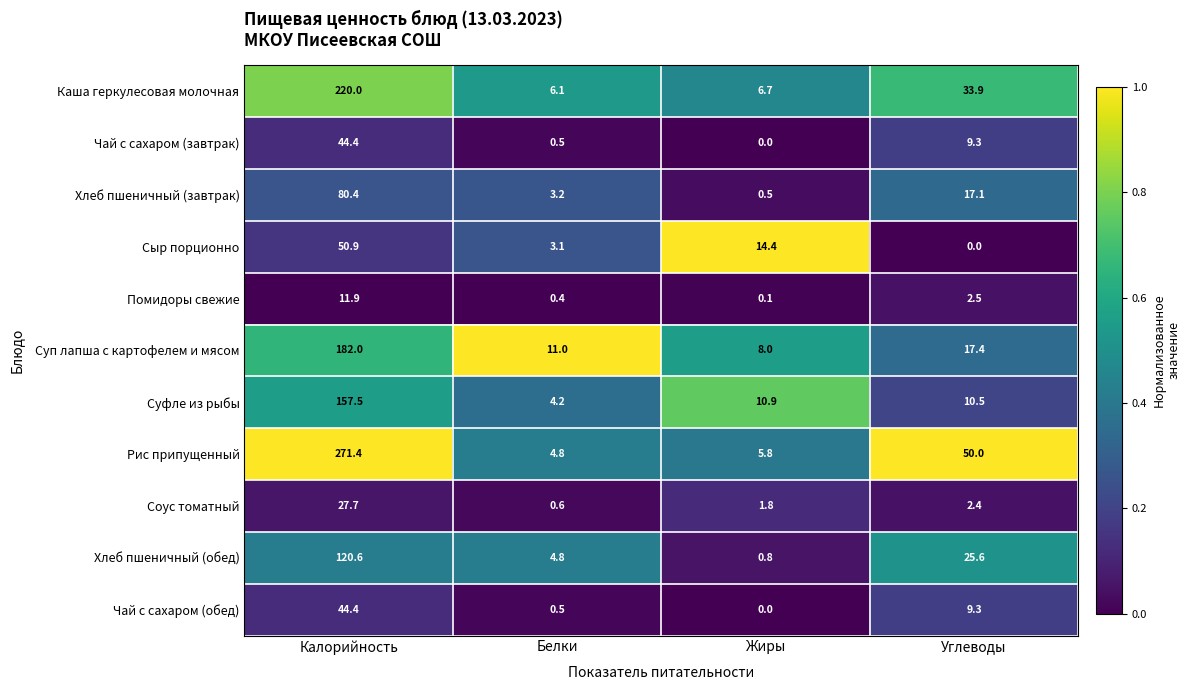

What is the minimum value for Хлеб пшеничный (завтрак)?

0.5